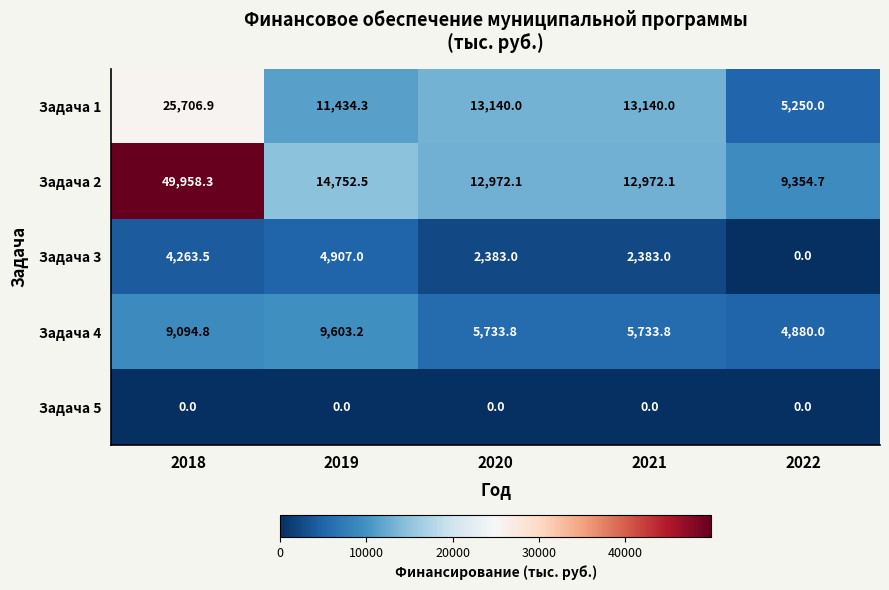

At how many categories does at least one series exceed 44495?

1